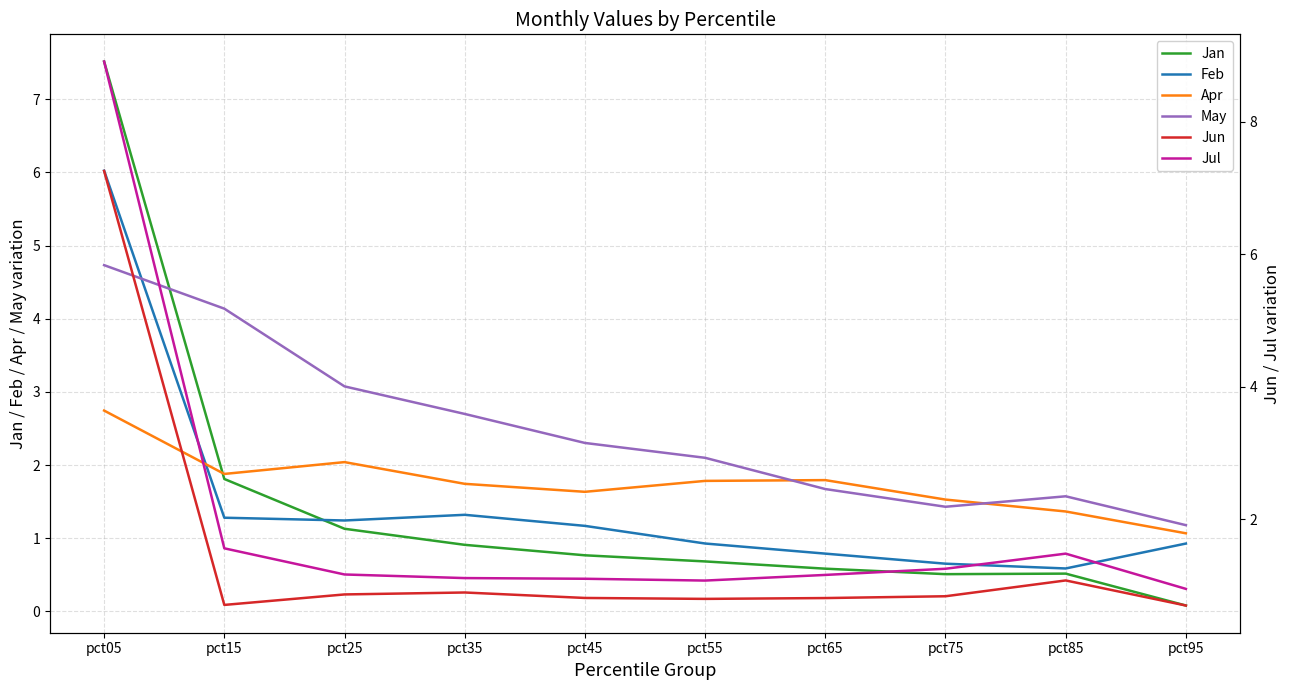

Is it true that Jun equals 0.2 at pct95?

False